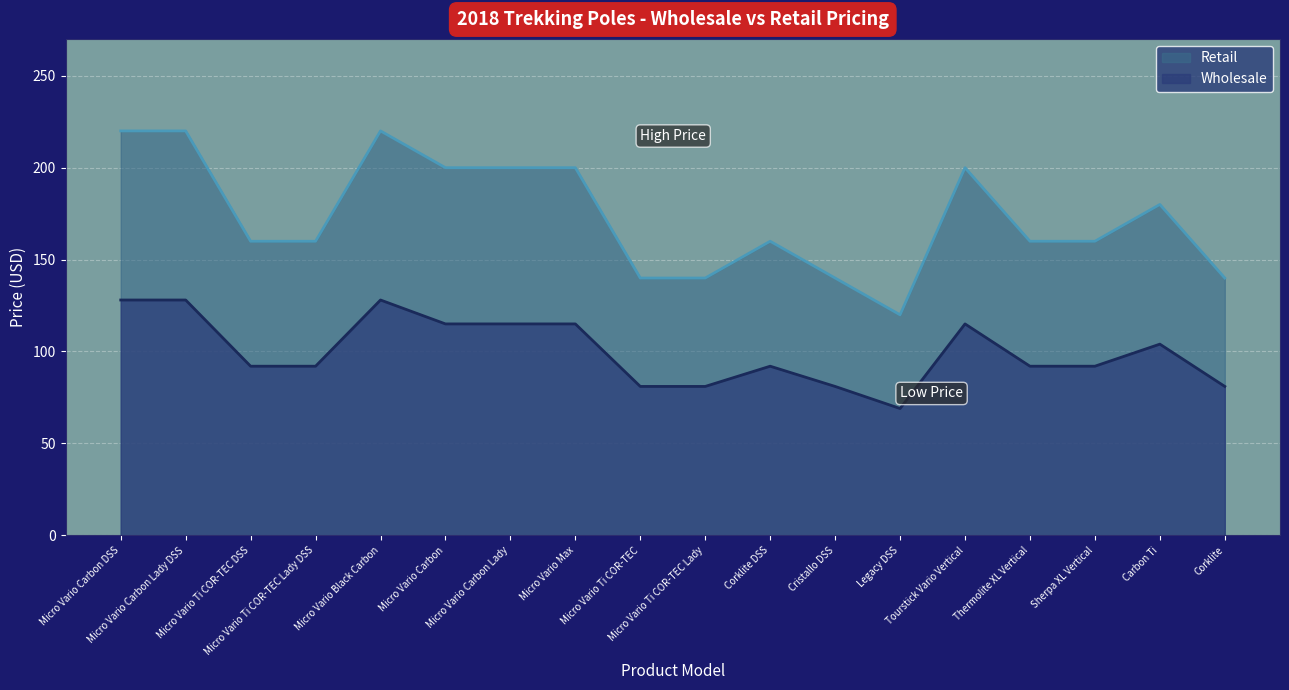

Reading left to right, transcribe all the data shown in this chart.

Wholesale: Micro Vario Carbon DSS=128.0	Micro Vario Carbon Lady DSS=128.0	Micro Vario Ti COR-TEC DSS=92.0	Micro Vario Ti COR-TEC Lady DSS=92.0	Micro Vario Black Carbon=128.0	Micro Vario Carbon=115.0	Micro Vario Carbon Lady=115.0	Micro Vario Max=115.0	Micro Vario Ti COR-TEC=81.0	Micro Vario Ti COR-TEC Lady=81.0	Corklite DSS=92.0	Cristallo DSS=81.0	Legacy DSS=69.0	Tourstick Vario Vertical=115.0	Thermolite XL Vertical=92.0	Sherpa XL Vertical=92.0	Carbon Ti=104.0	Corklite=81.0
Retail: Micro Vario Carbon DSS=219.9	Micro Vario Carbon Lady DSS=219.9	Micro Vario Ti COR-TEC DSS=159.9	Micro Vario Ti COR-TEC Lady DSS=159.9	Micro Vario Black Carbon=219.9	Micro Vario Carbon=199.9	Micro Vario Carbon Lady=199.9	Micro Vario Max=199.9	Micro Vario Ti COR-TEC=139.9	Micro Vario Ti COR-TEC Lady=139.9	Corklite DSS=159.9	Cristallo DSS=139.9	Legacy DSS=120.0	Tourstick Vario Vertical=199.9	Thermolite XL Vertical=159.9	Sherpa XL Vertical=159.9	Carbon Ti=179.9	Corklite=139.9